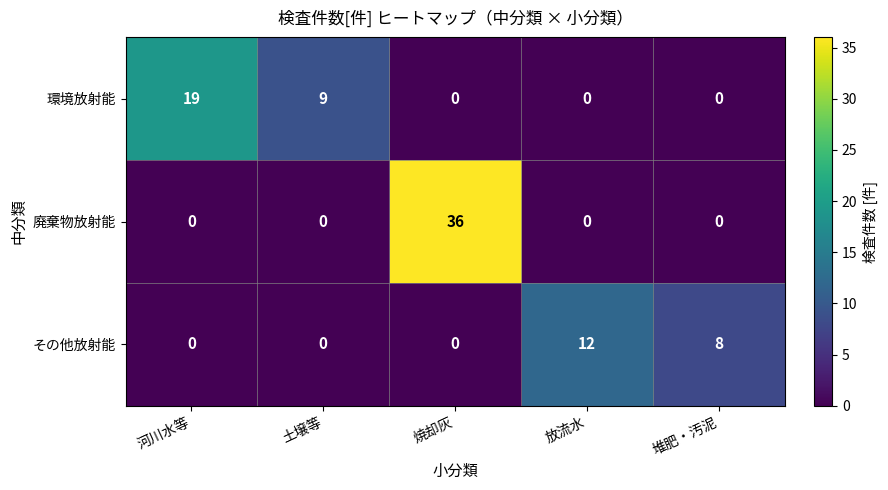

Reading left to right, extract all data points from this chart.

環境放射能: 河川水等=19	土壌等=9	焼却灰=0	放流水=0	堆肥・汚泥=0
廃棄物放射能: 河川水等=0	土壌等=0	焼却灰=36	放流水=0	堆肥・汚泥=0
その他放射能: 河川水等=0	土壌等=0	焼却灰=0	放流水=12	堆肥・汚泥=8